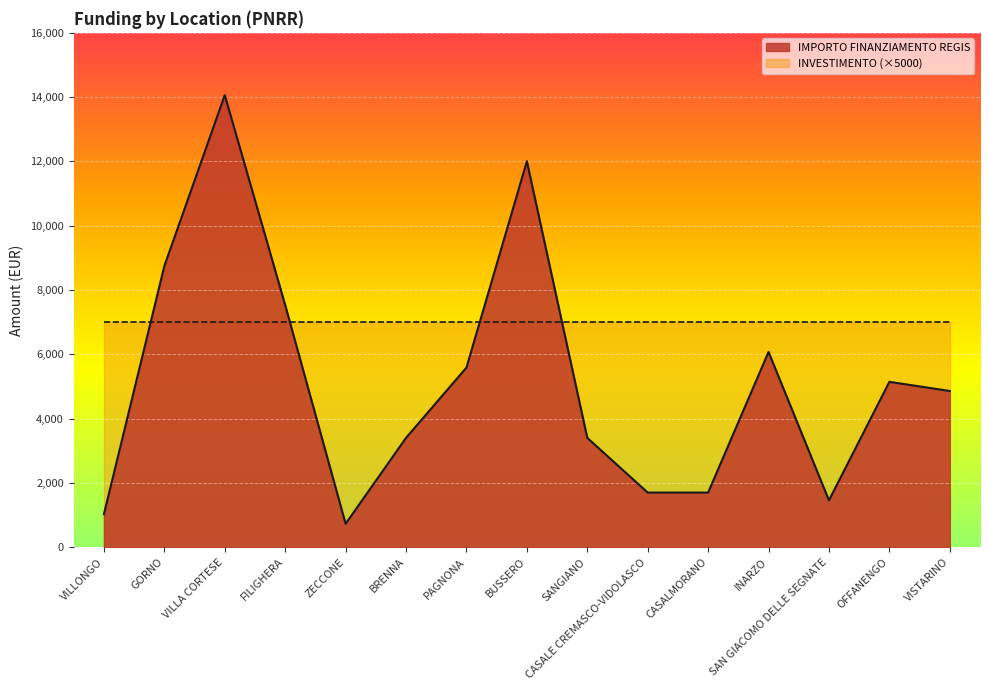

How many interior local valleys (lower than both neighbors) does the data have?

2